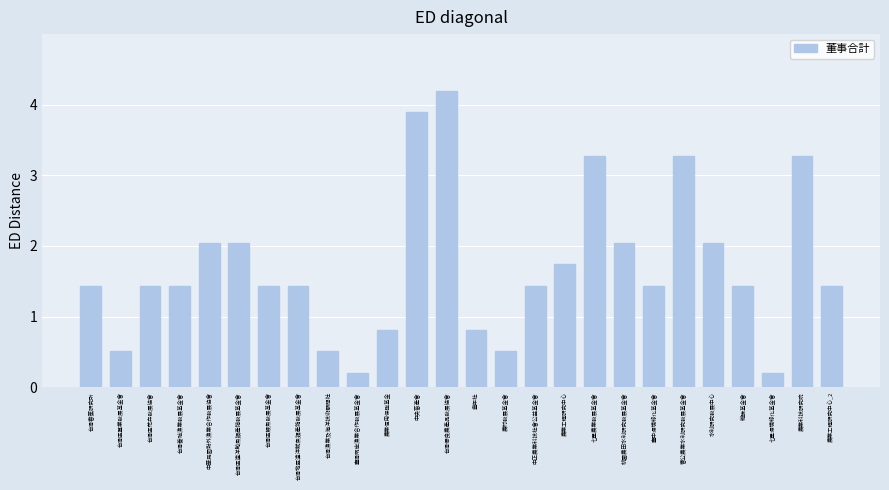

Reading left to right, transcribe all the data shown in this chart.

台灣香蕉研究所=1.4	台灣區蠶業發展基金會=0.5	台灣區花卉發展協會=1.4	台灣養殖漁業發展基金會=1.4	中華民國對外漁業合作發展協會=2.0	台灣區遠洋鮪魚類產銷發展基金會=2.0	台灣區鰻魚發展基金會=1.4	台灣地區遠洋魷魚類產銷發展基金會=1.4	台灣漁業及海洋技術顧問社=0.5	臺灣兩岸漁業合作發展基金會=0.2	農業信用保證基金=0.8	中央畜產會=3.9	台灣優良農產品發展協會=4.2	豐年社=0.8	農村發展基金會=0.5	中正農業科技社會公益基金會=1.4	農業工程研究中心=1.7	七星農業發展基金會=3.3	桃園農田水利研究發展基金會=2.0	臺中環境綠化基金會=1.4	曹公農業水利研究發展基金會=3.3	水利研究發展中心=2.0	維謙基金會=1.4	七星環境綠化基金會=0.2	農業科技研究院=3.3	農業工程研究中心_2=1.4